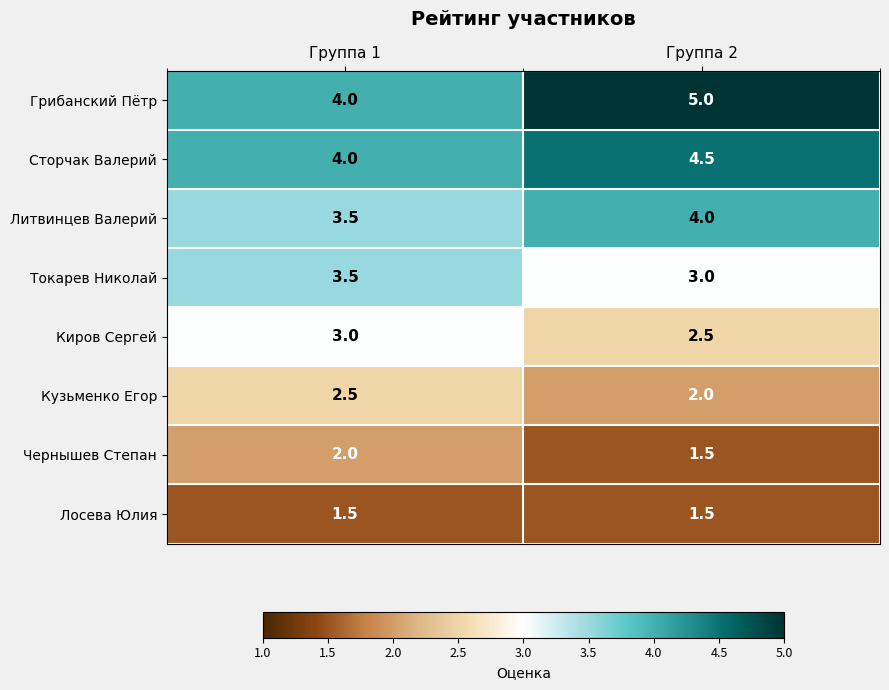

What is the sum of all Кузьменко Егор values?

4.5